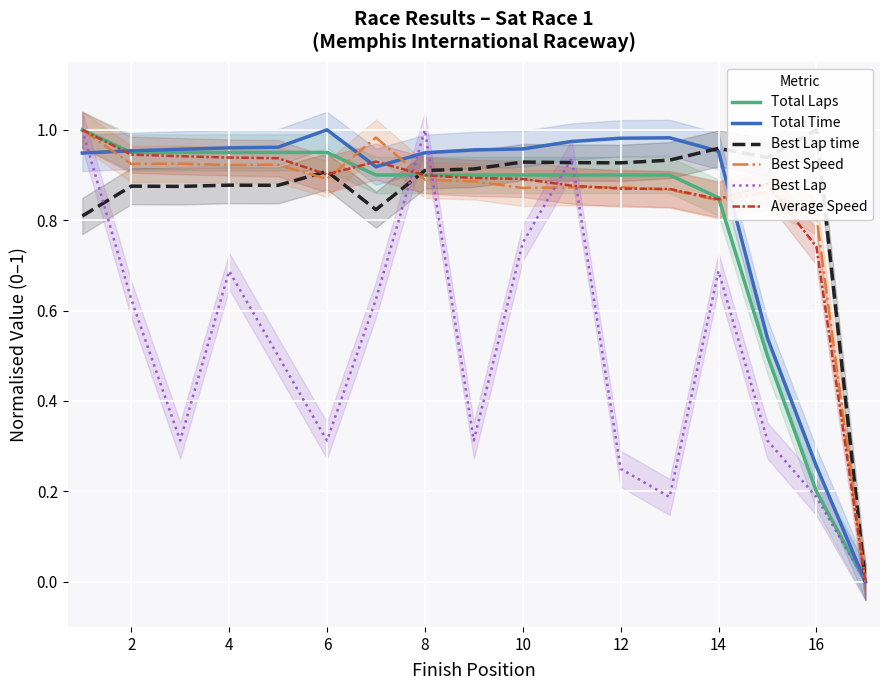

The value of Total Laps at 6 is 1.4. True or false?

False